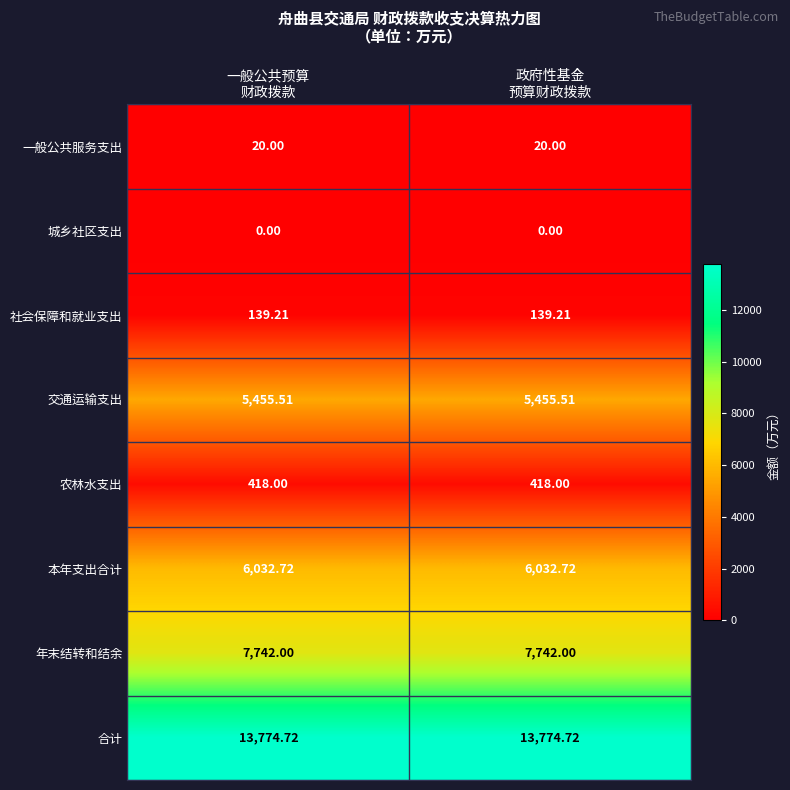

Rank the series by their maximum value, from lowest to highest.

城乡社区支出, 一般公共服务支出, 社会保障和就业支出, 农林水支出, 交通运输支出, 本年支出合计, 年末结转和结余, 合计